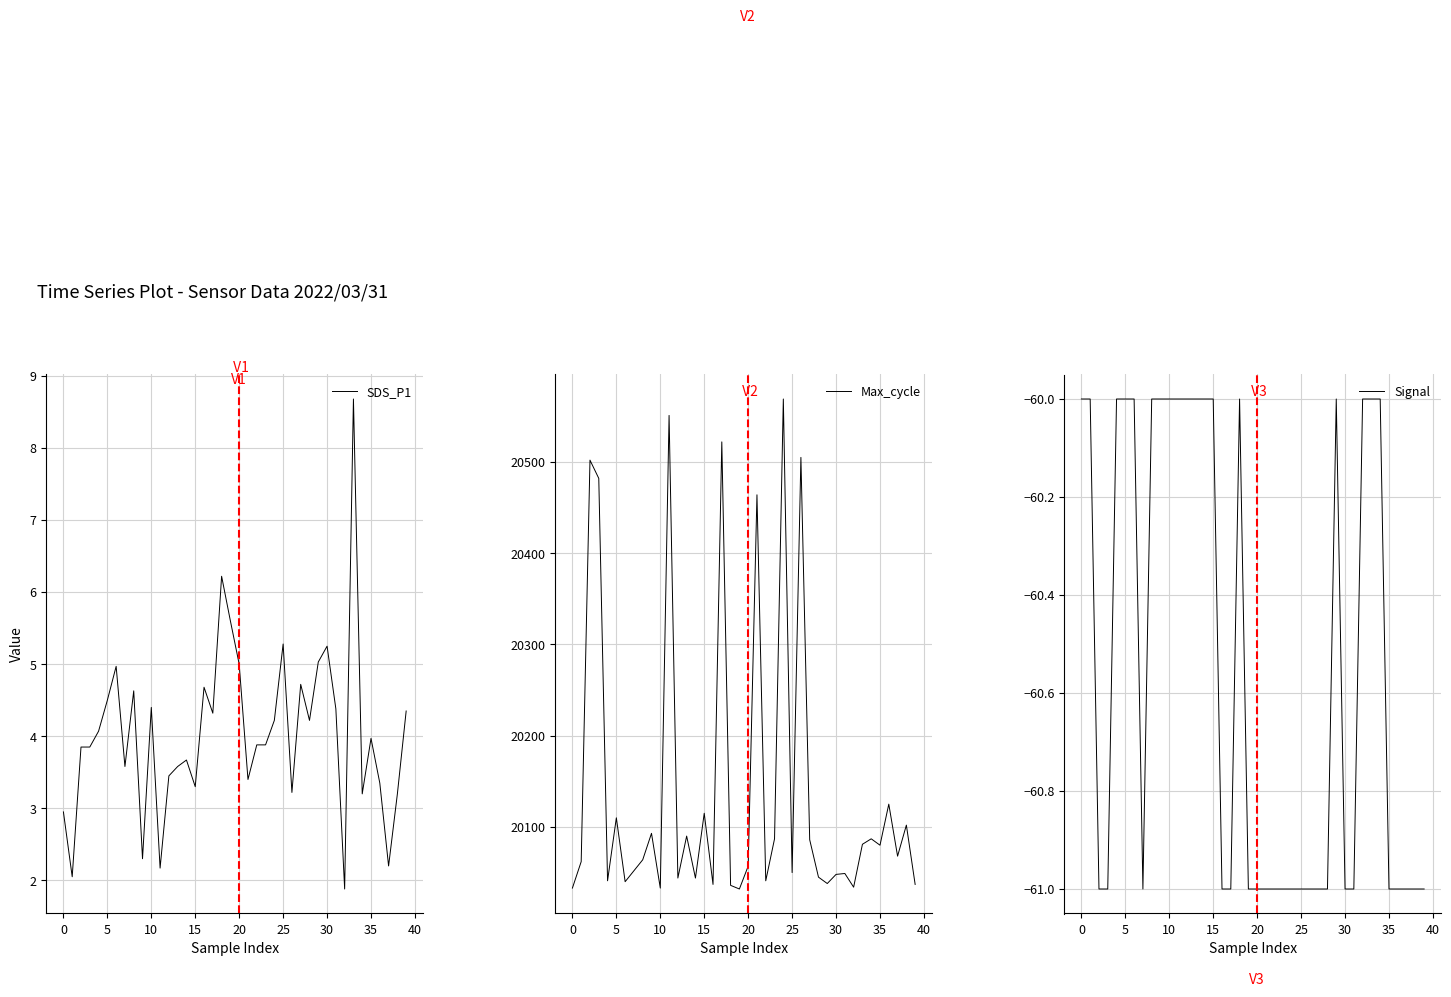

The value of Max_cycle at 15 is 28901.6. True or false?

False